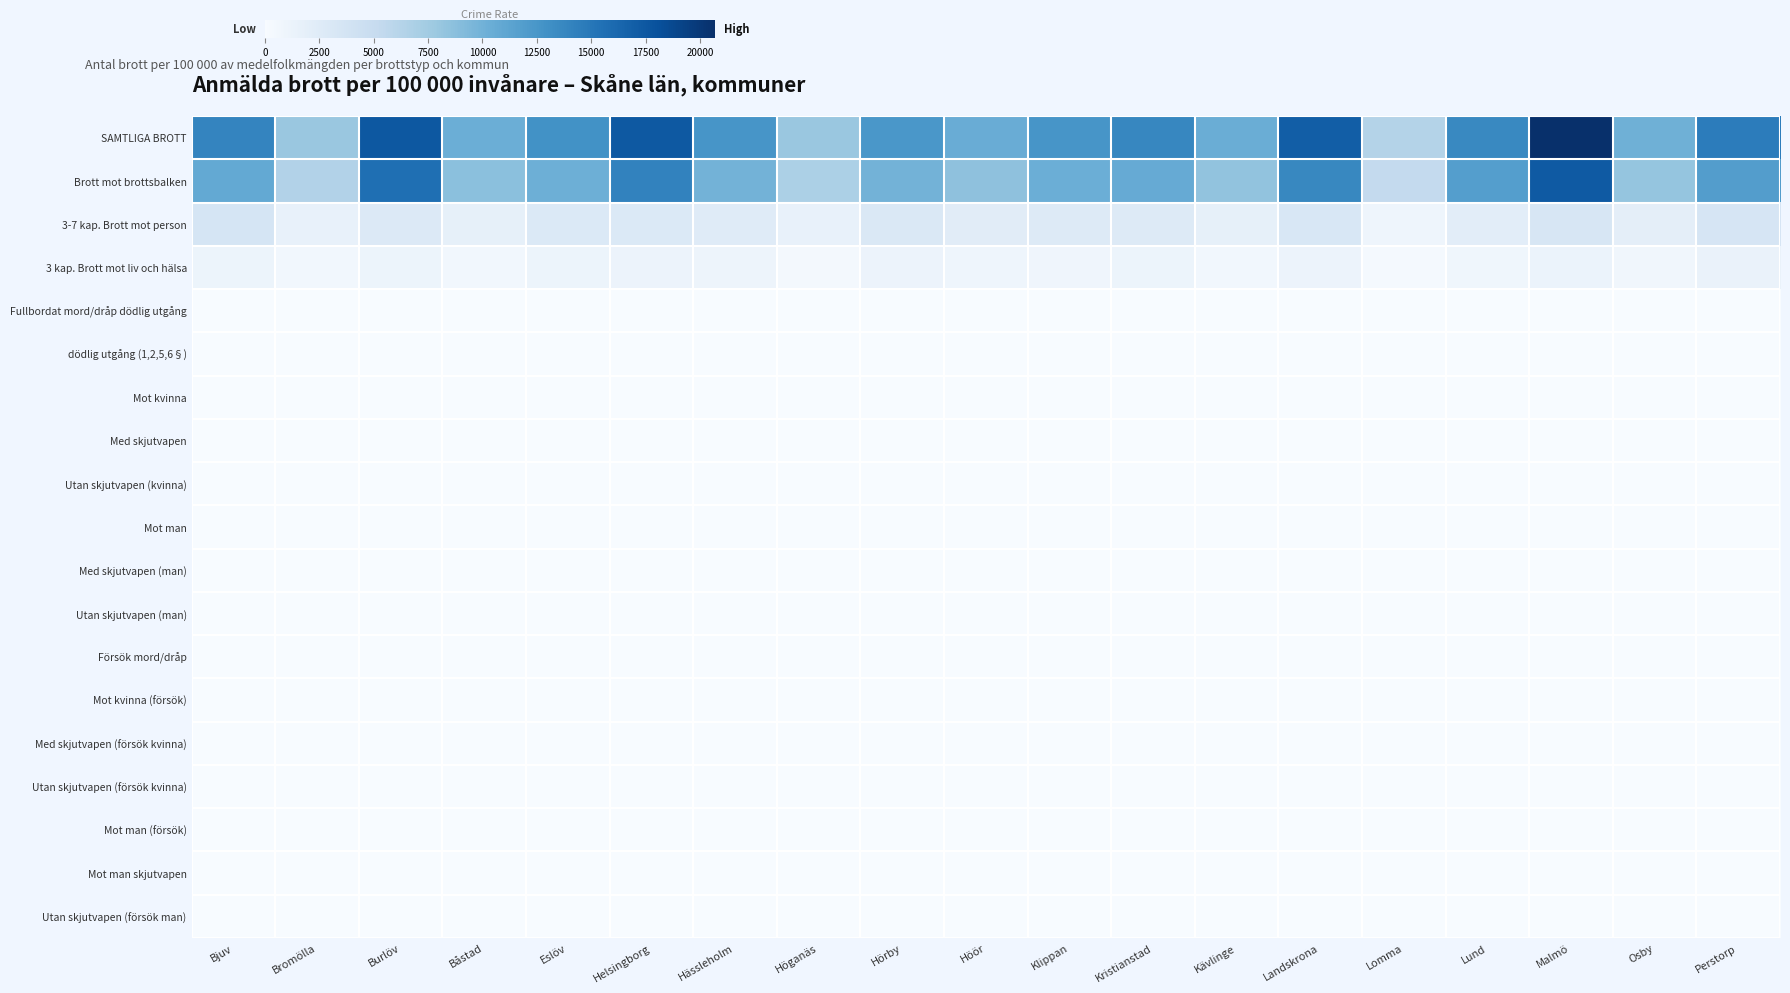

Which series has the largest total across all categories?

SAMTLIGA BROTT